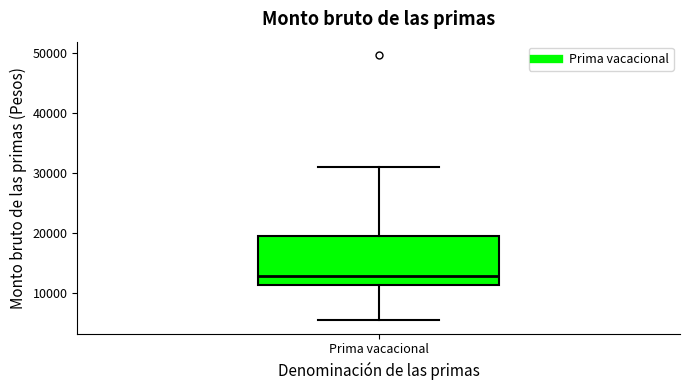

Read this box plot against the y-axis: the position of the median line, the range covered by the box, and the ends of both whiskers. The values are not printed on the chart, so give them approximately, as read against the axis.

median 13000, box 11000 to 19000, whiskers 5000 to 31000